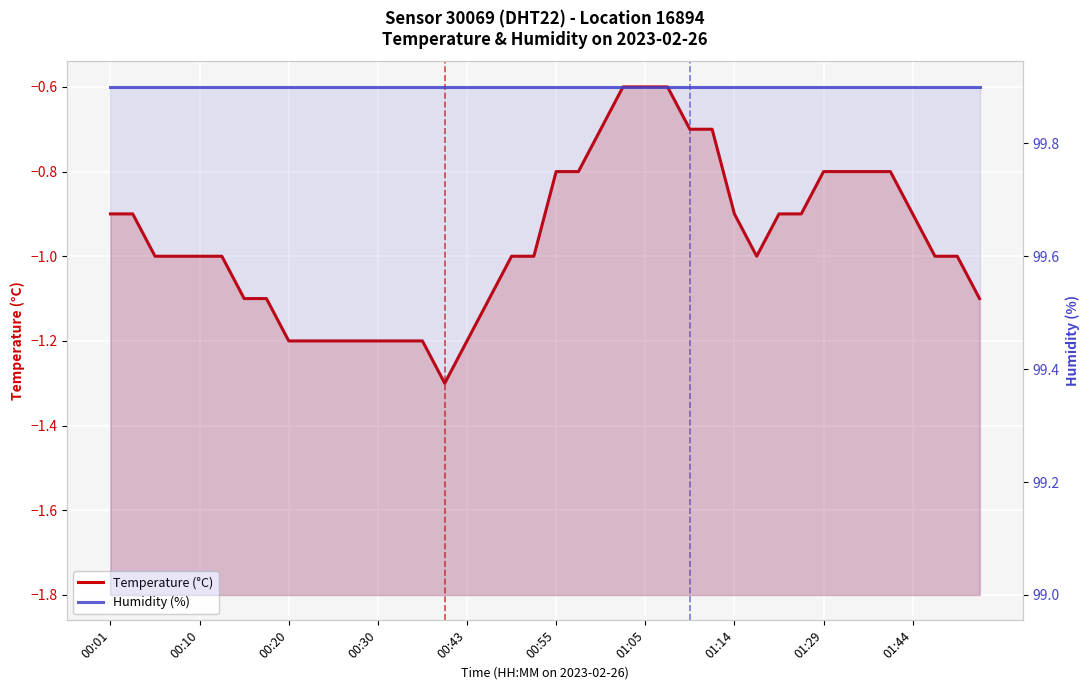

What is the maximum value for Temperature (°C)?

-0.6